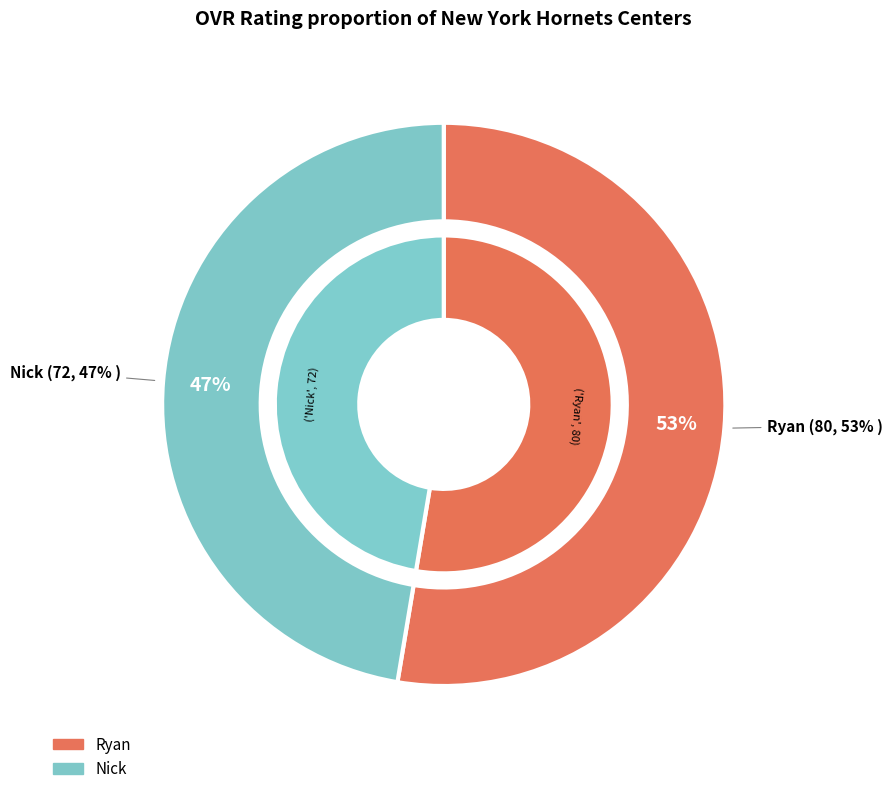

Rank the categories by value from lowest to highest.

Nick, Ryan